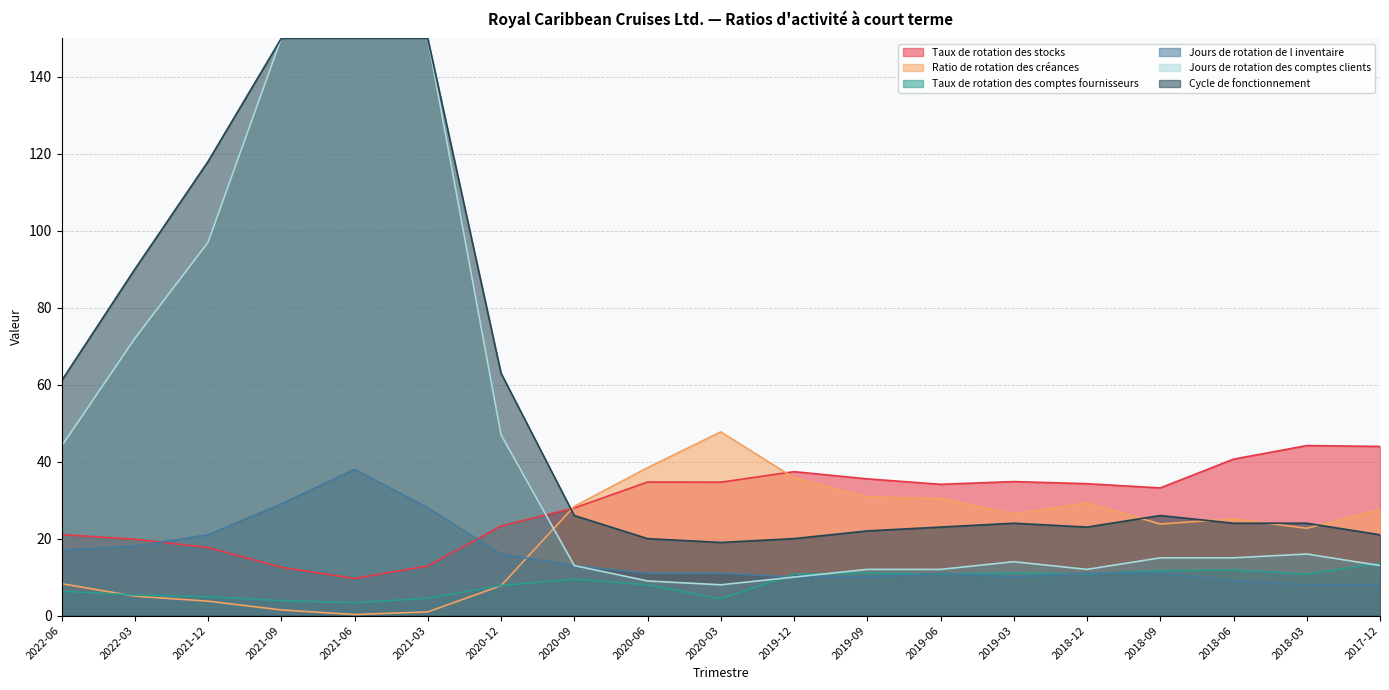

What is the value of the Taux de rotation des comptes fournisseurs point at the 5th from the left?

3.3